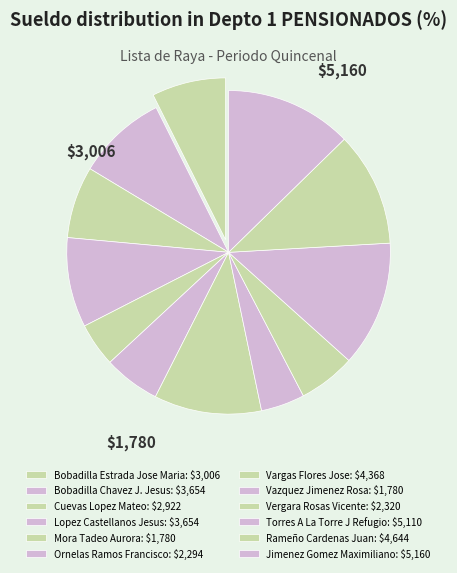

To the nearest percent, what is the combined percentage of Bobadilla Estrada Jose Maria and Vergara Rosas Vicente?

13%